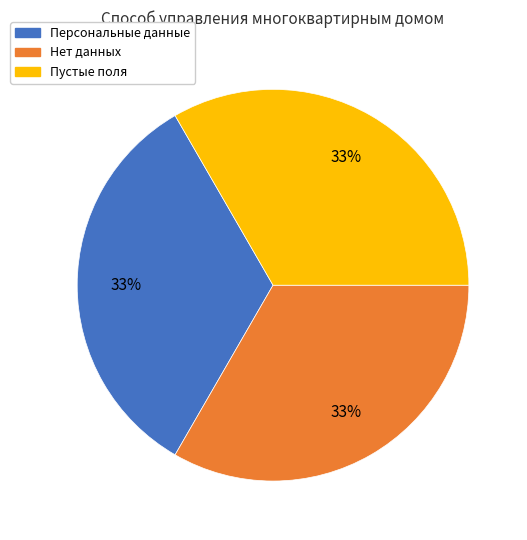

To the nearest percent, what is the average slice percentage?

33%